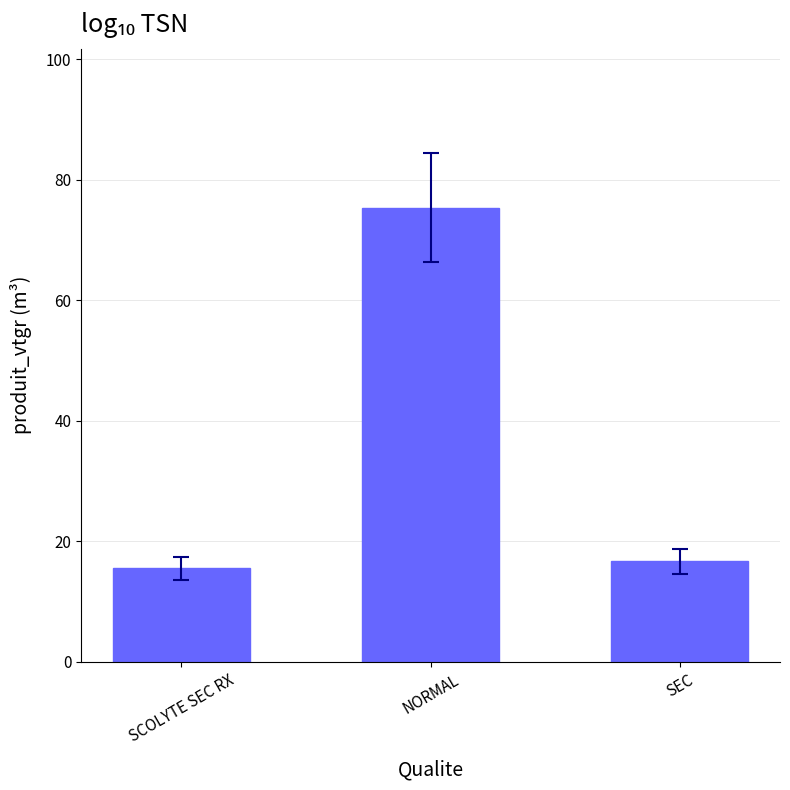

List the labels in order of value, smallest first.

SCOLYTE SEC RX, SEC, NORMAL